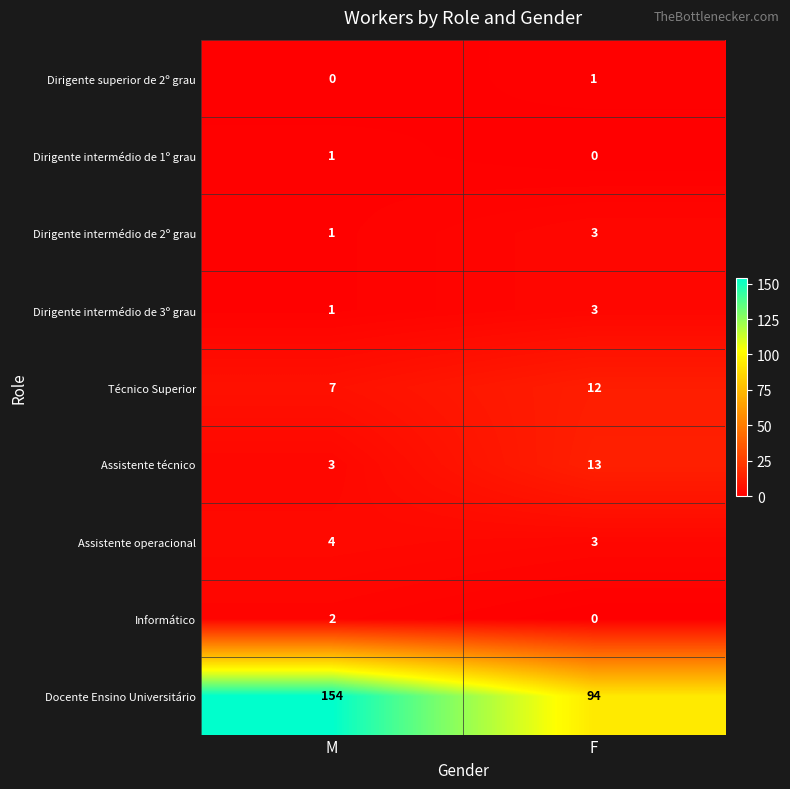

At which category is the sum across all series the highest?

M